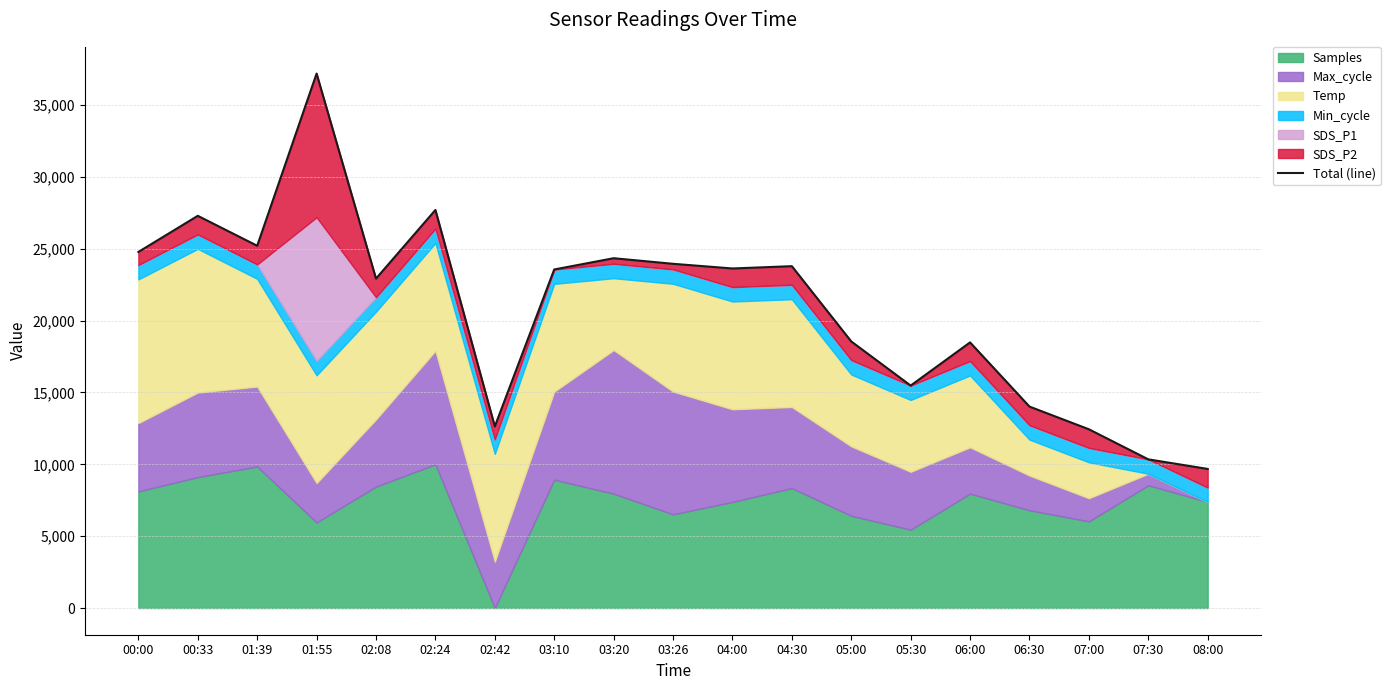

Reading left to right, transcribe all the data shown in this chart.

00:00=24779.5	00:33=27294.9	01:39=25209.8	01:55=37195.3	02:08=22924.4	02:24=27701.9	02:42=12634.9	03:10=23559.6	03:20=24343.5	03:26=23955.0	04:00=23630.2	04:30=23789.8	05:00=18551.2	05:30=15480.0	06:00=18484.0	06:30=14018.3	07:00=12439.0	07:30=10345.6	08:00=9678.6